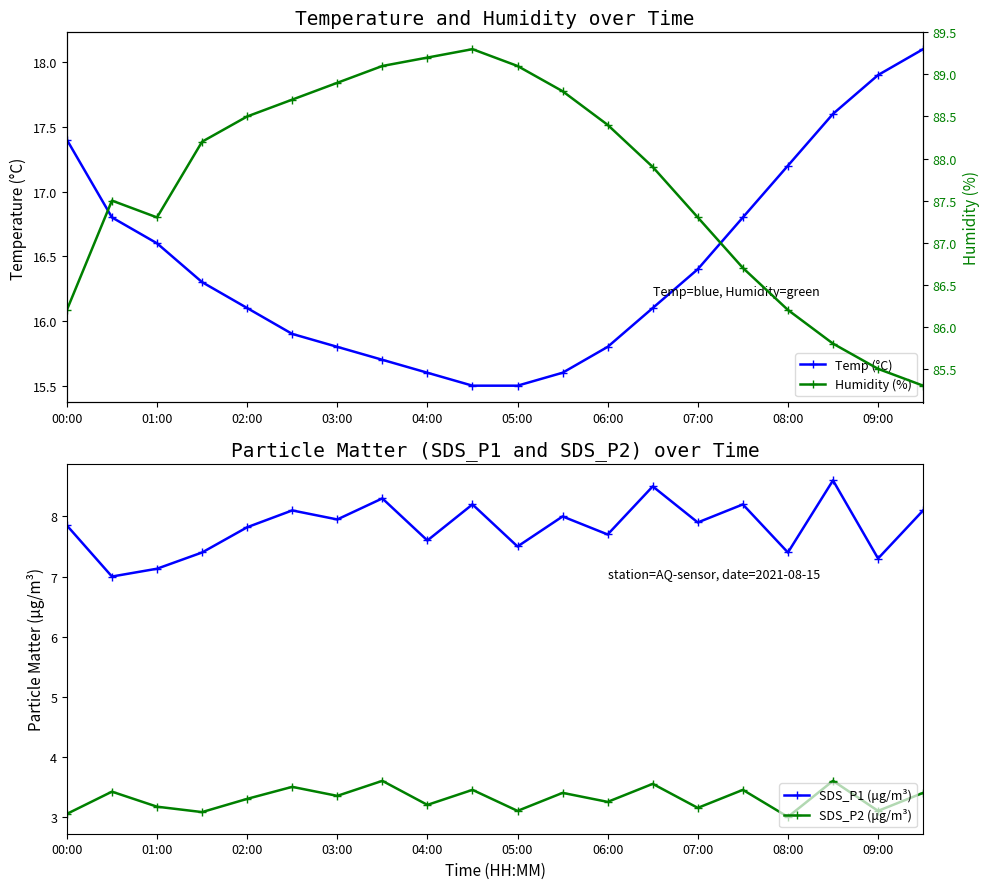

What are all the series names shown in the legend?

Temp (°C), SDS_P1 (μg/m³), SDS_P2 (μg/m³), Humidity (%)